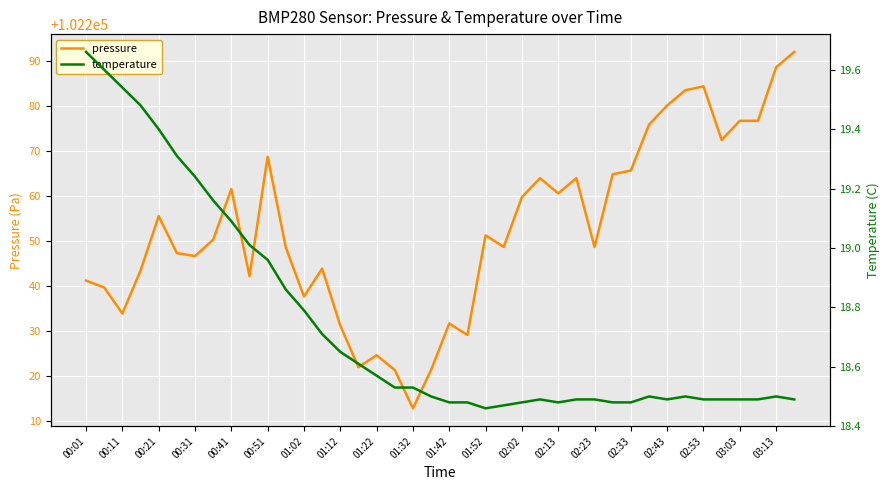

The value of pressure at 03:03 is 25655.2. True or false?

False